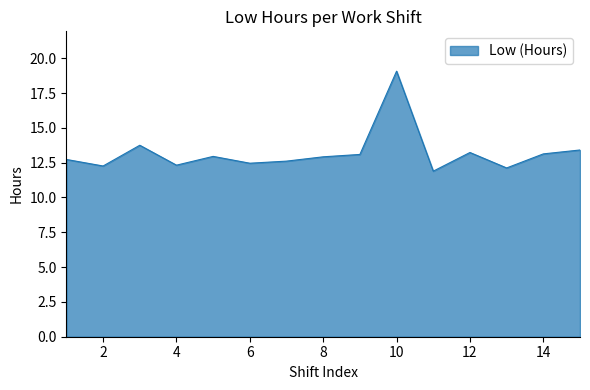

Does the chart display data point markers on the line(s)?

No